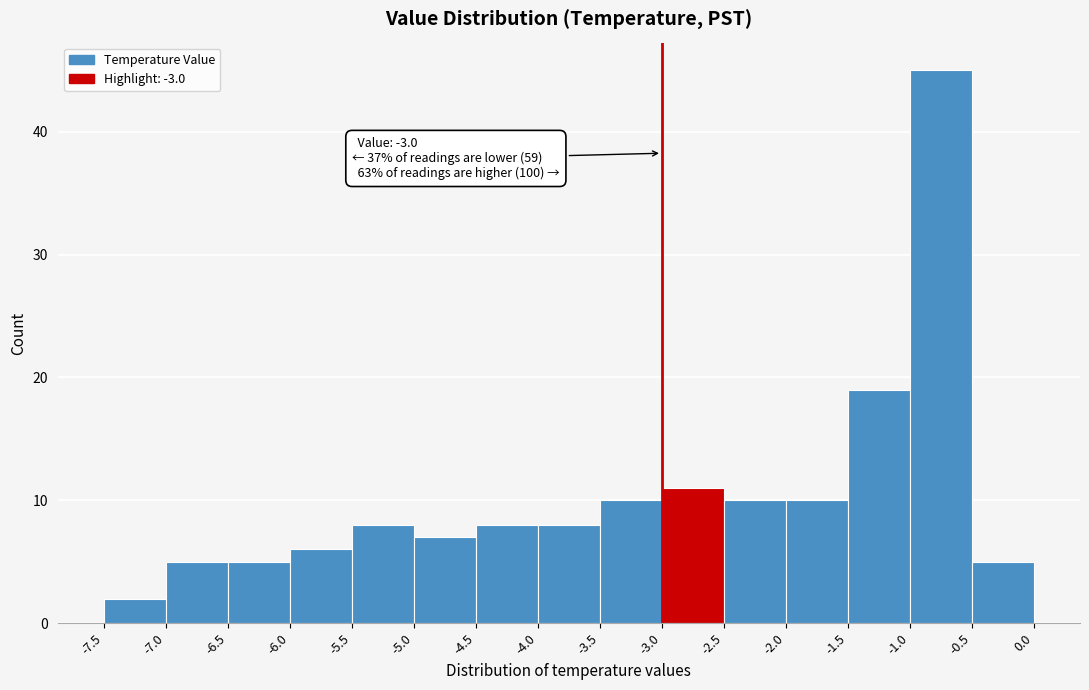

Which range on the x-axis has the tallest bar?

-1.0 to -0.5